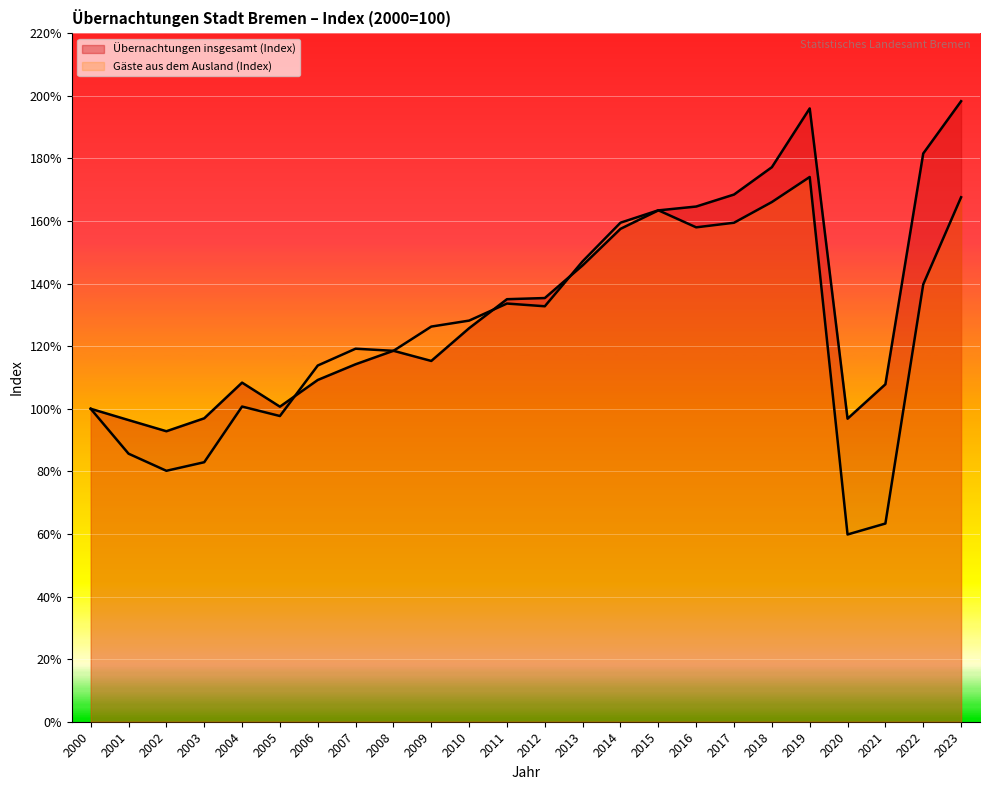

Where is Übernachtungen insgesamt (Index) nearest to the value 145?

2013